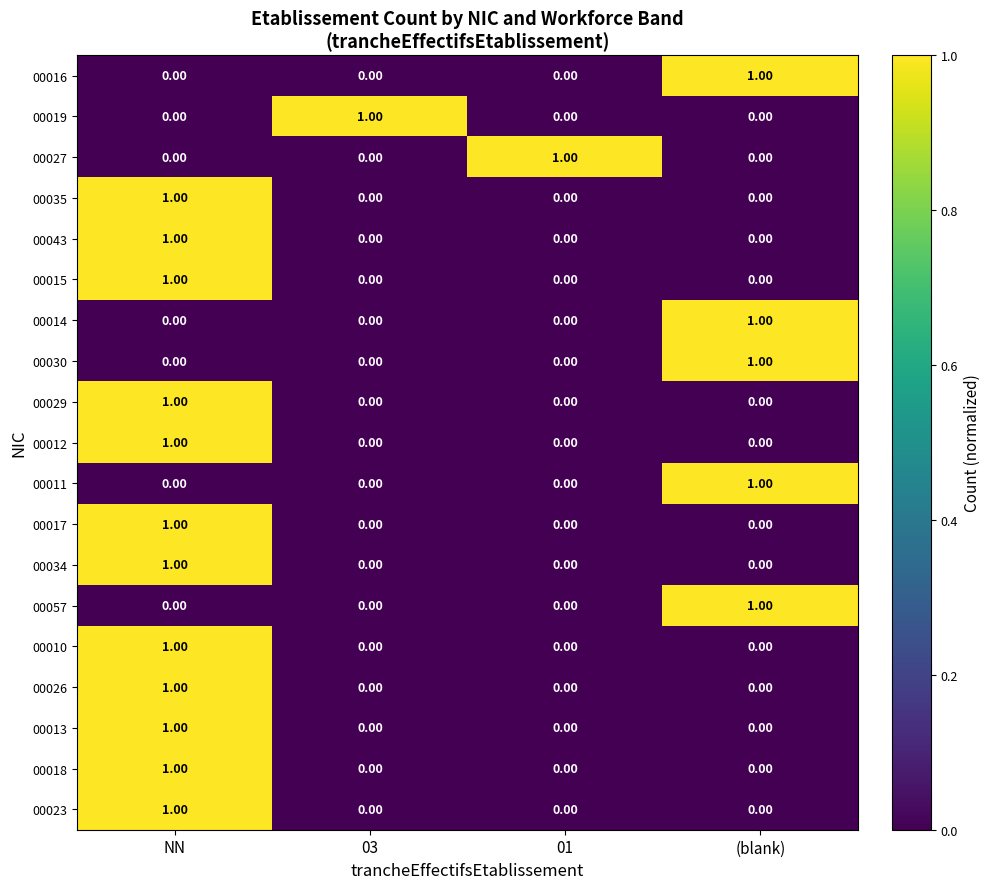

At how many categories does at least one series exceed 0?

4